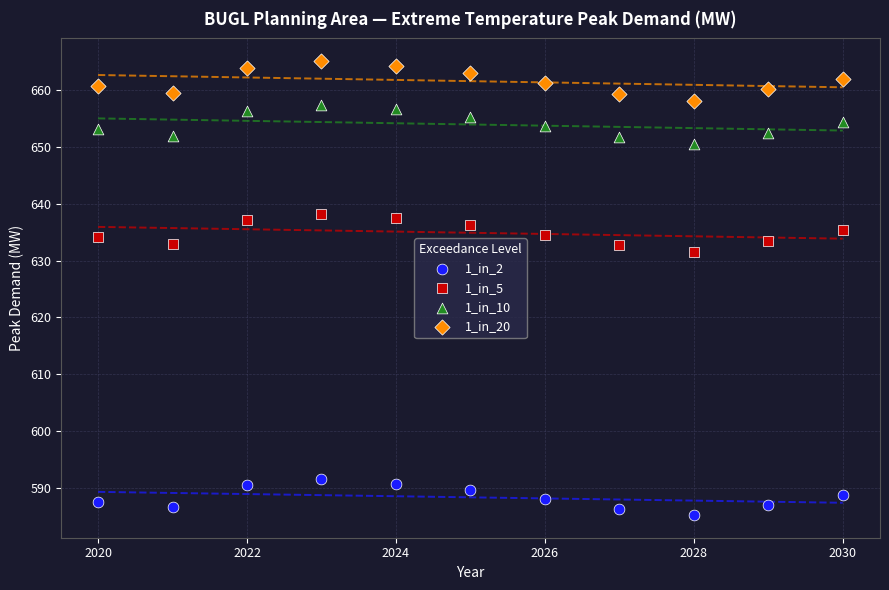

Across all series, what Y value is closest to 625?

631.5